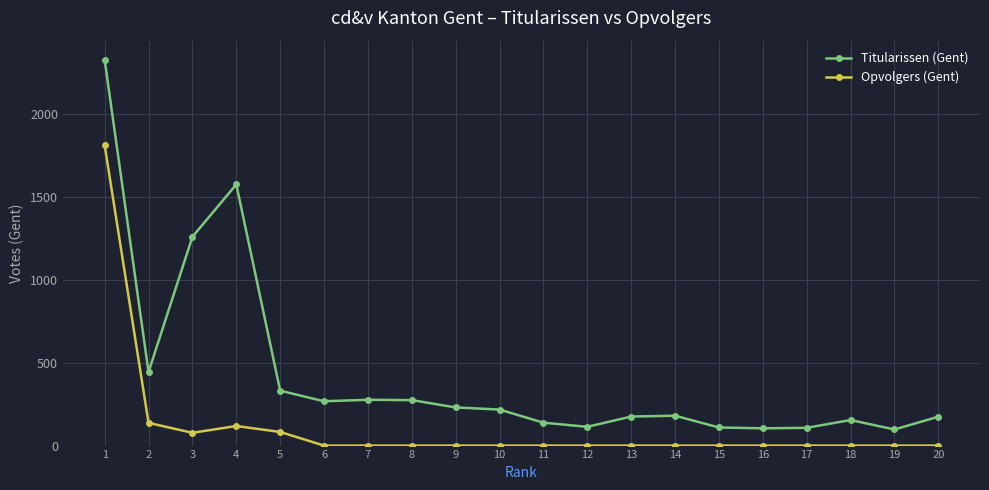

How many lines are shown in the chart?

2